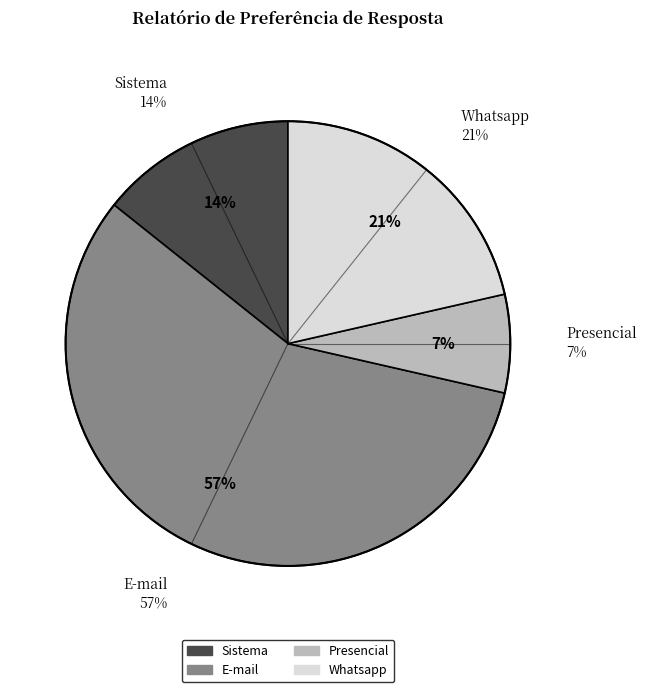

Is the sum of Presencial and E-mail greater than half?

Yes